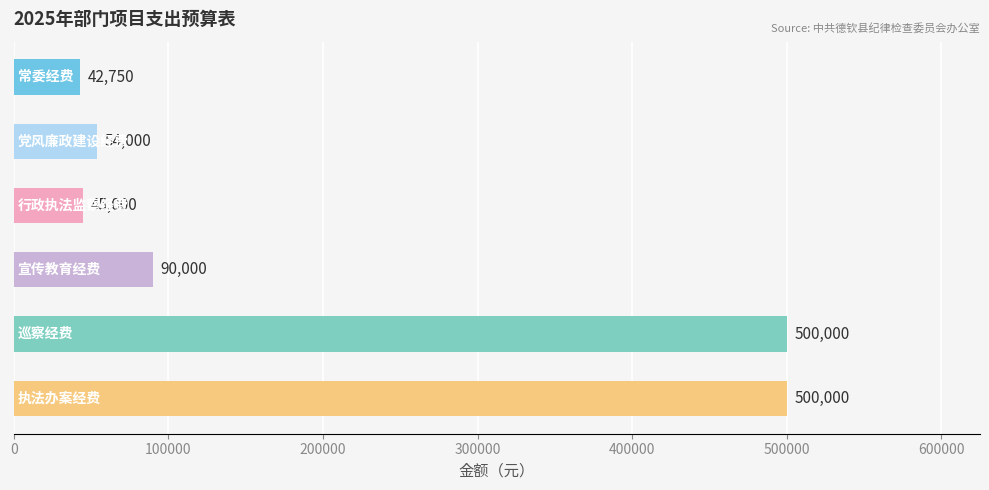

What is the greatest value displayed?

500000